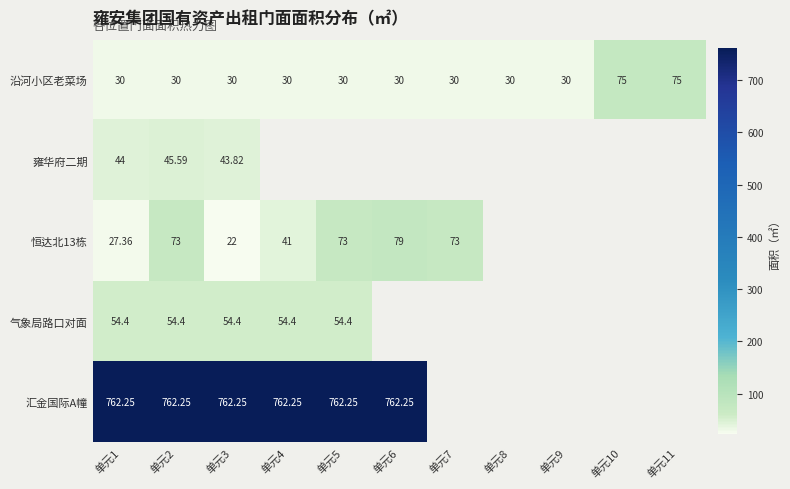

Which has a higher value, 单元2 or 单元8?

单元2